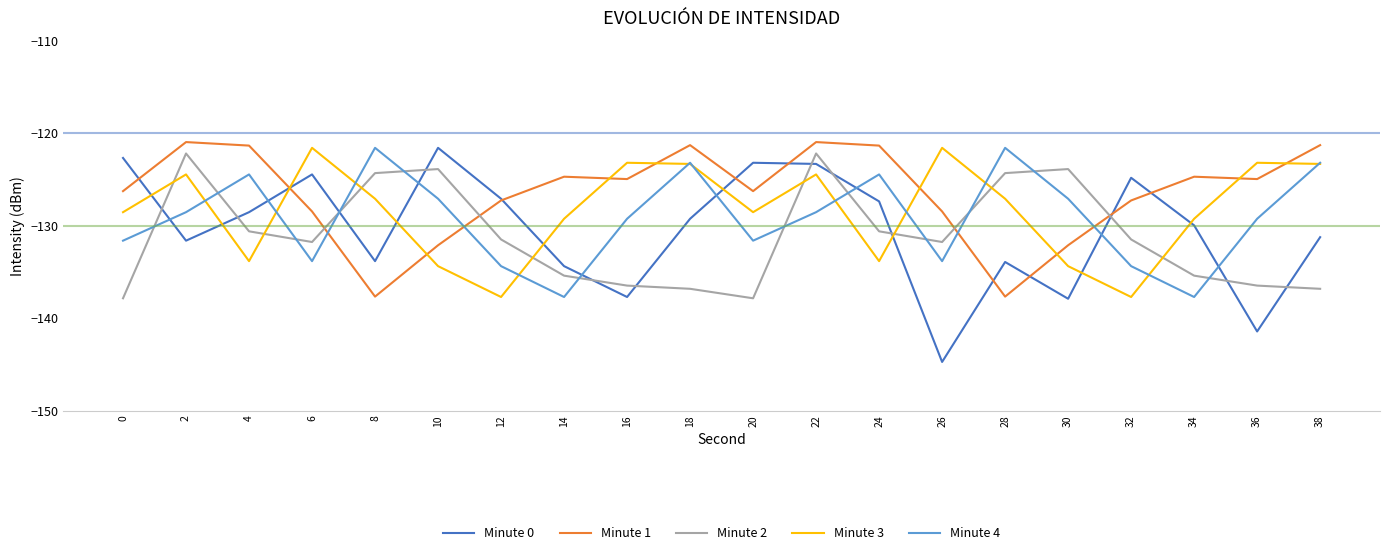

Which series changed the most between 0 and 26?

Minute 0